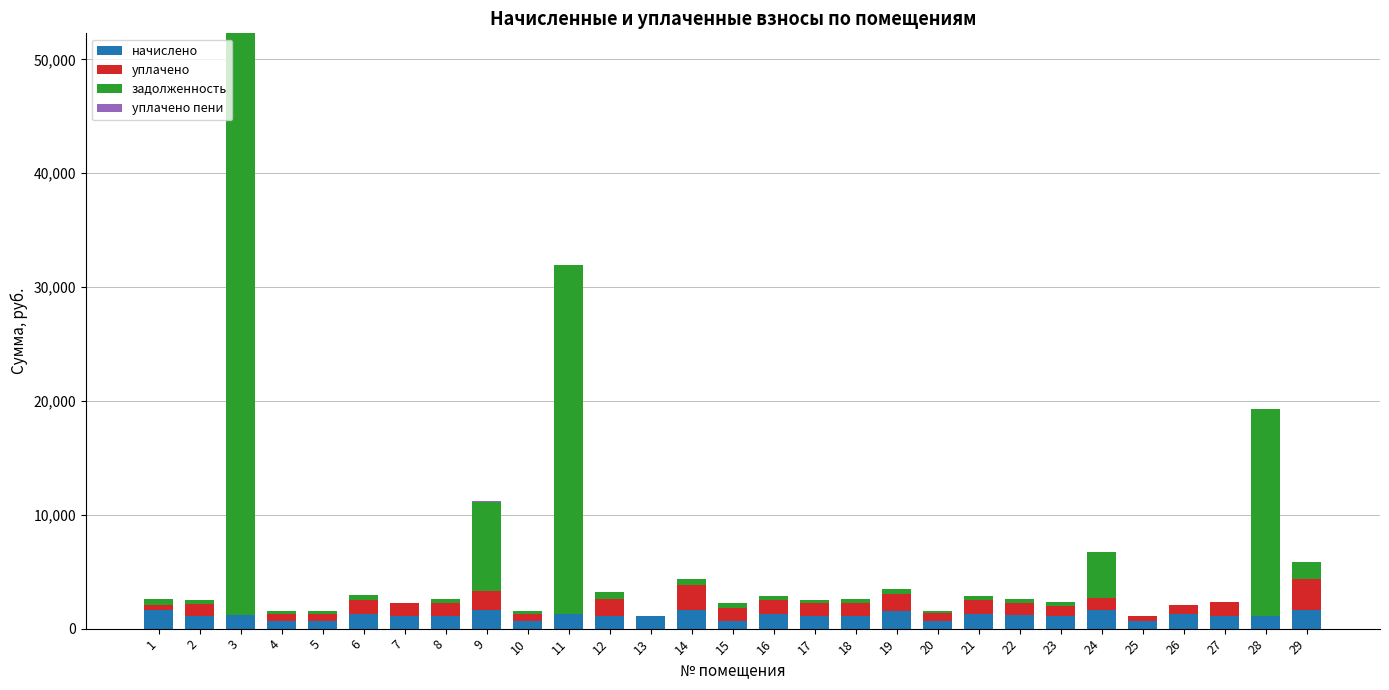

What is the difference between the second highest and second lowest values in the уплачено series?

2179.7